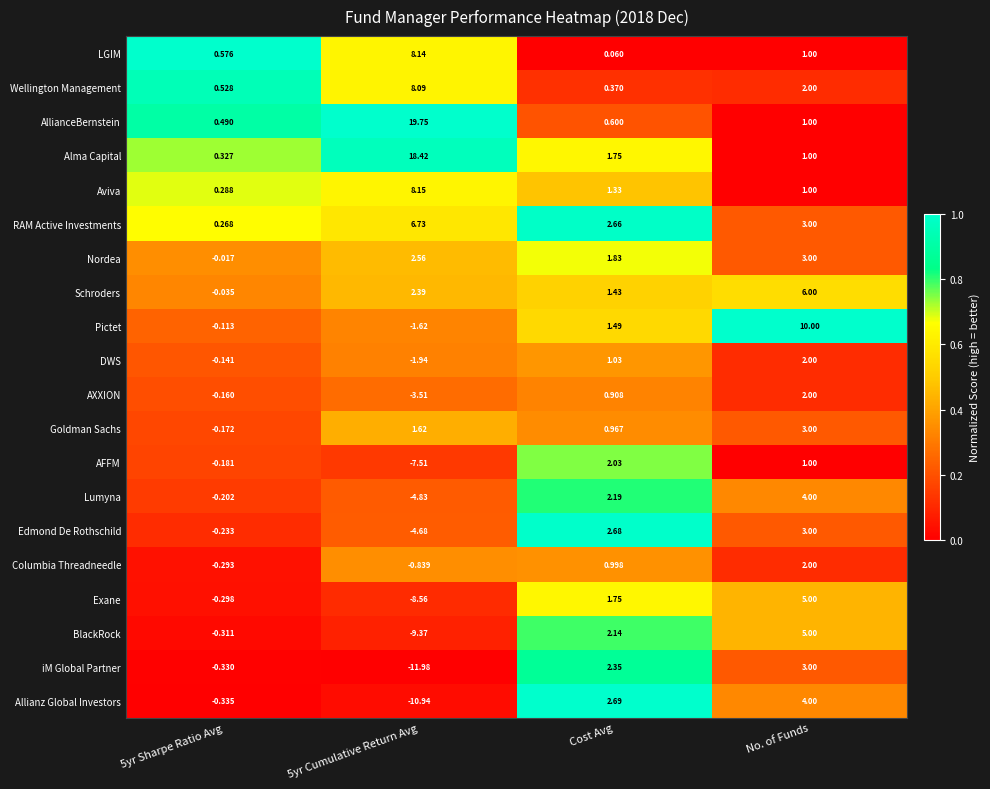

Is the value of DWS at No. of Funds greater than the value of AFFM at No. of Funds?

Yes